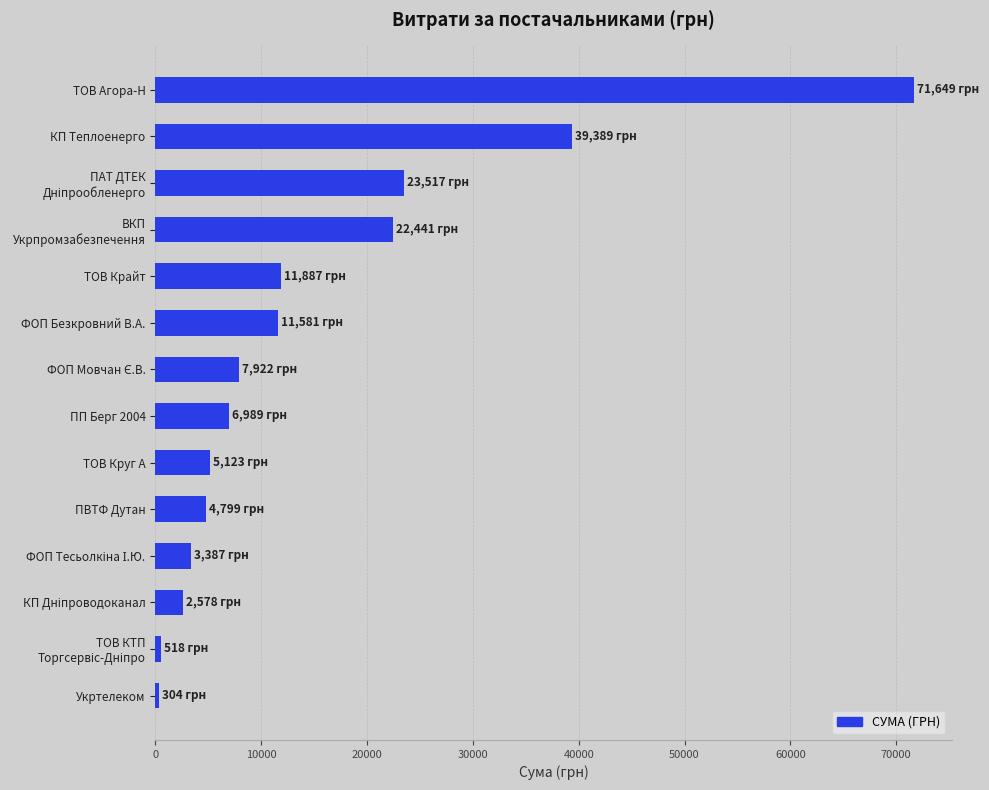

Is it true that the value at ТОВ Крайт is 20741.5?

False